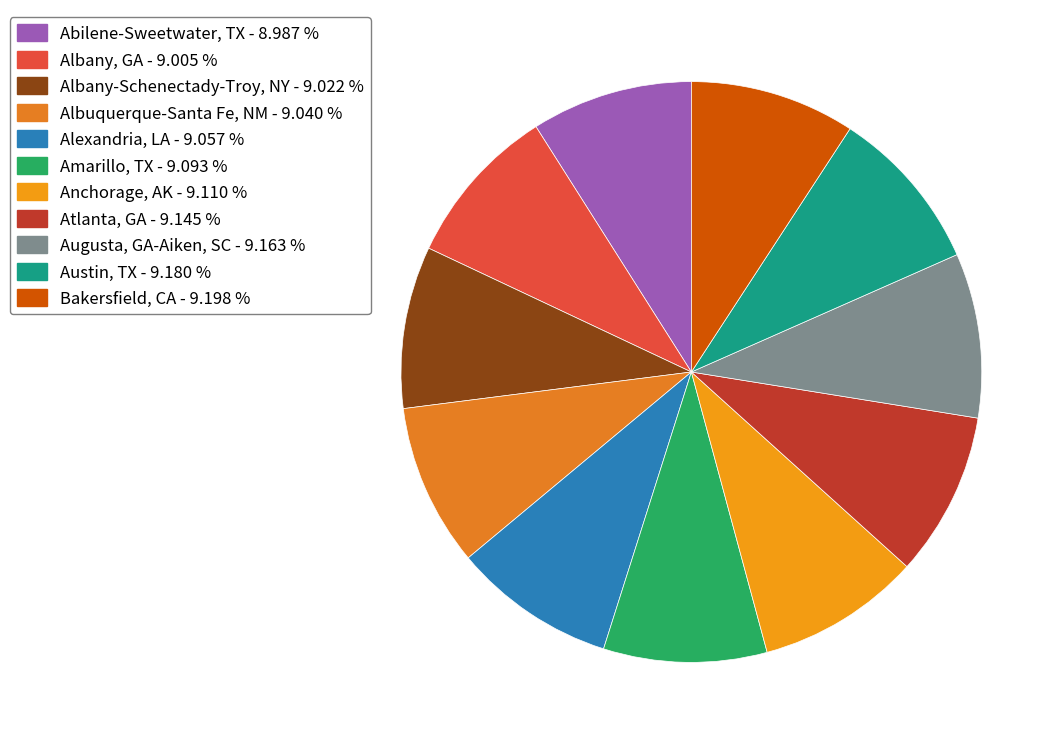

Is it true that Amarillo, TX is 9% of the pie?

True